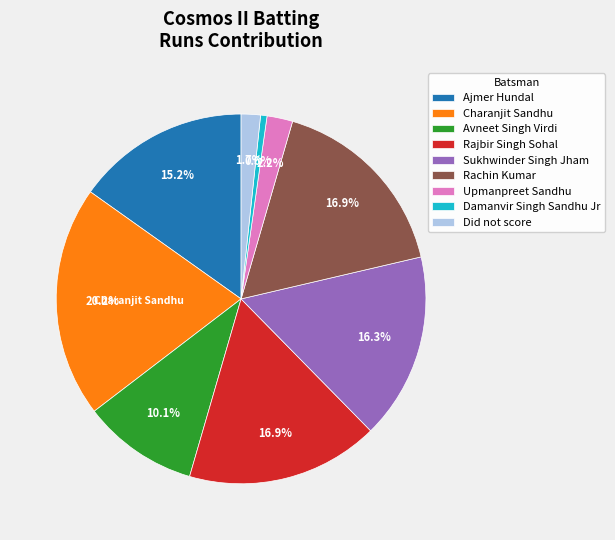

Count the number of slices in the pie.

9